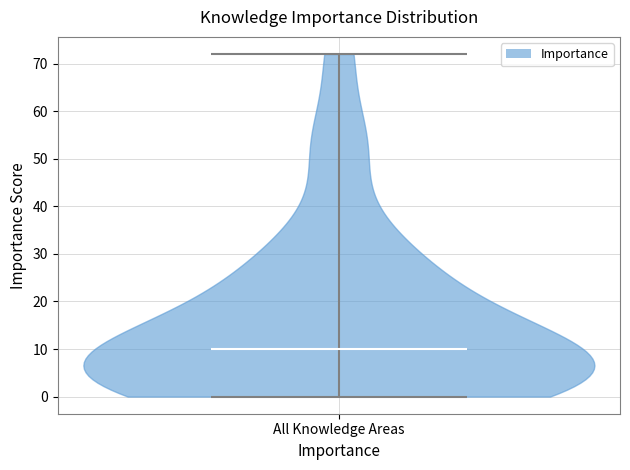

What is the highest point the violin for All Knowledge Areas reaches on the y-axis? The values are not printed on the chart, so give them approximately, as read against the axis.

72